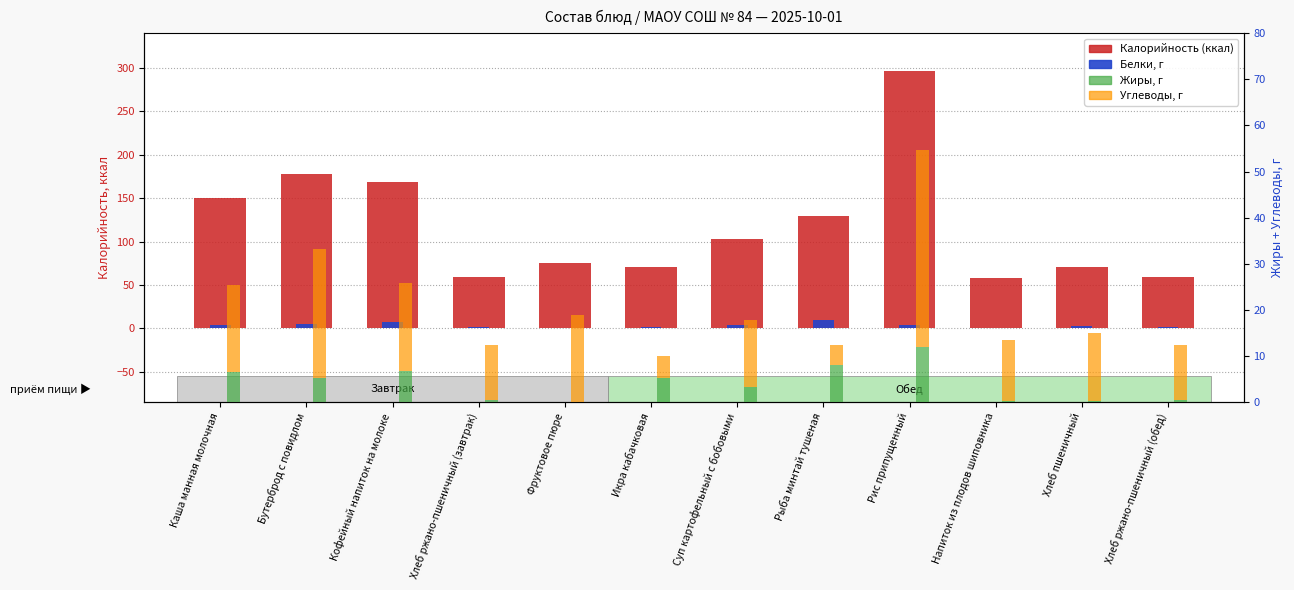

Between Кофейный напиток на молоке and Бутерброд с повидлом, which is larger?

Бутерброд с повидлом